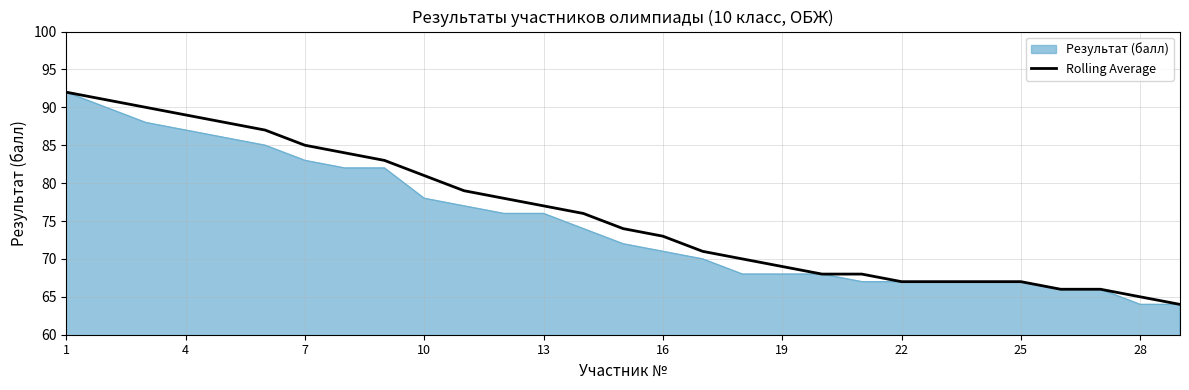

What is the greatest value displayed?

92